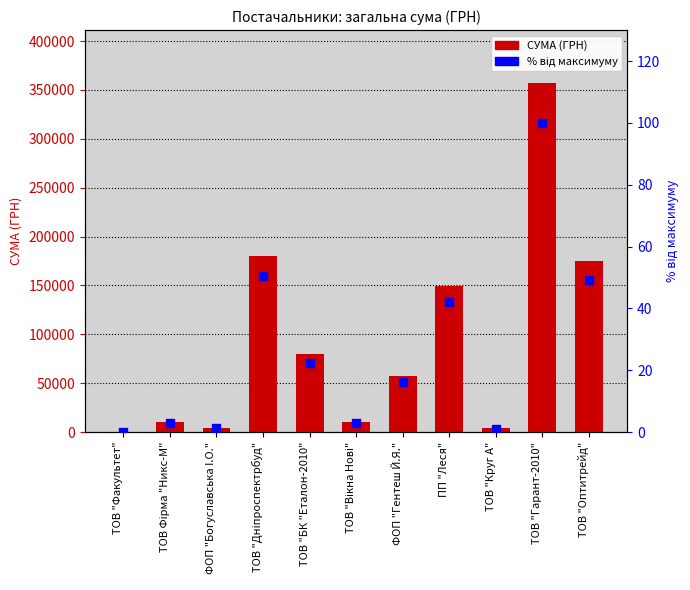

What are all the series names shown in the legend?

СУМА (ГРН), % від максимуму